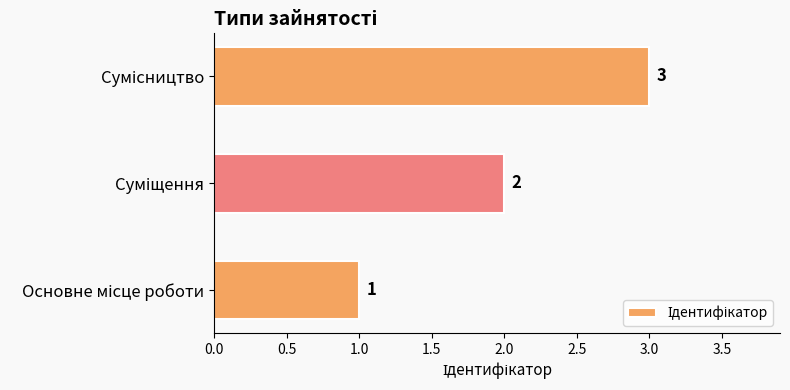

What is the sum of all values?

6